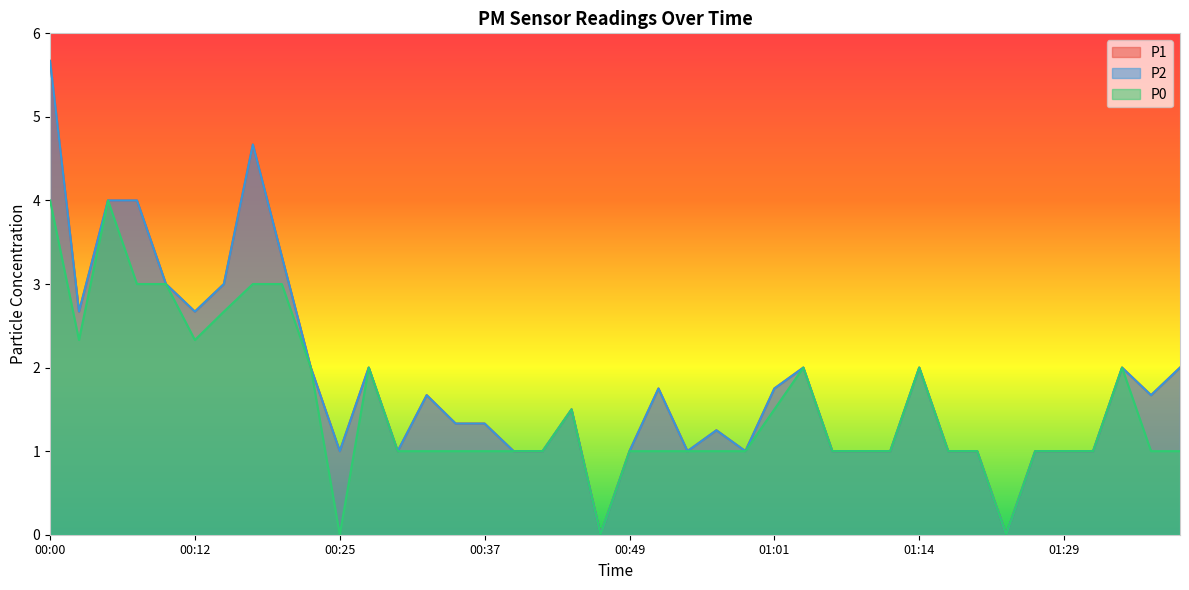

What is the total value across all series at 00:03?

7.7